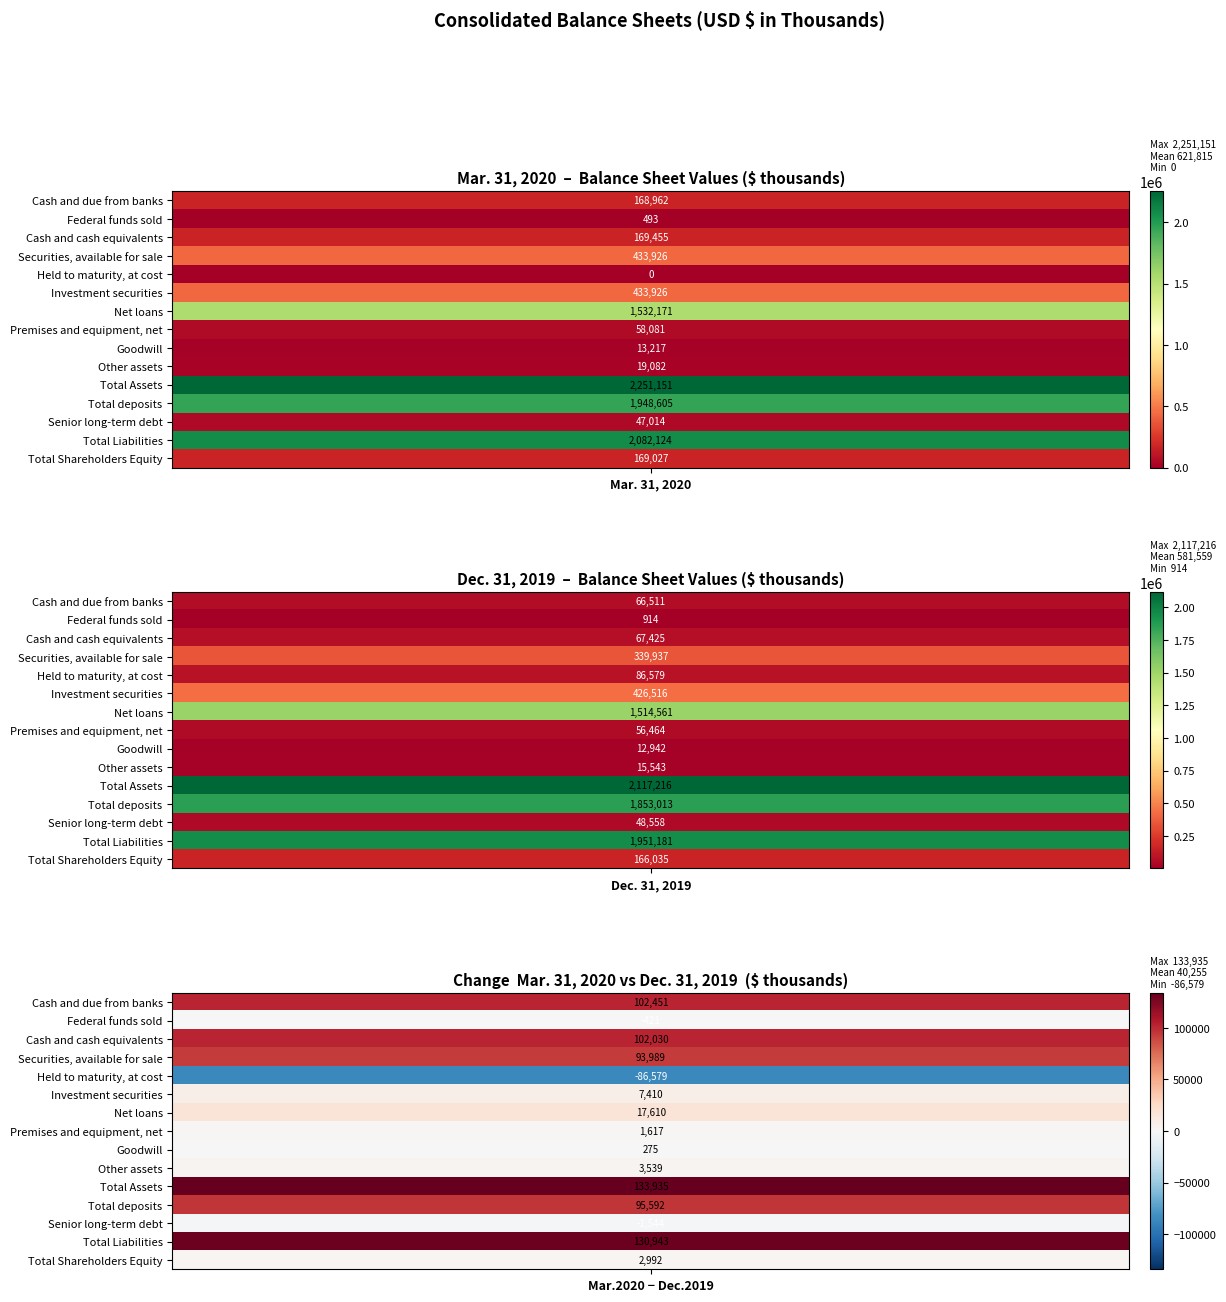

Between 0 and 1, which series saw the biggest shift?

Total Assets